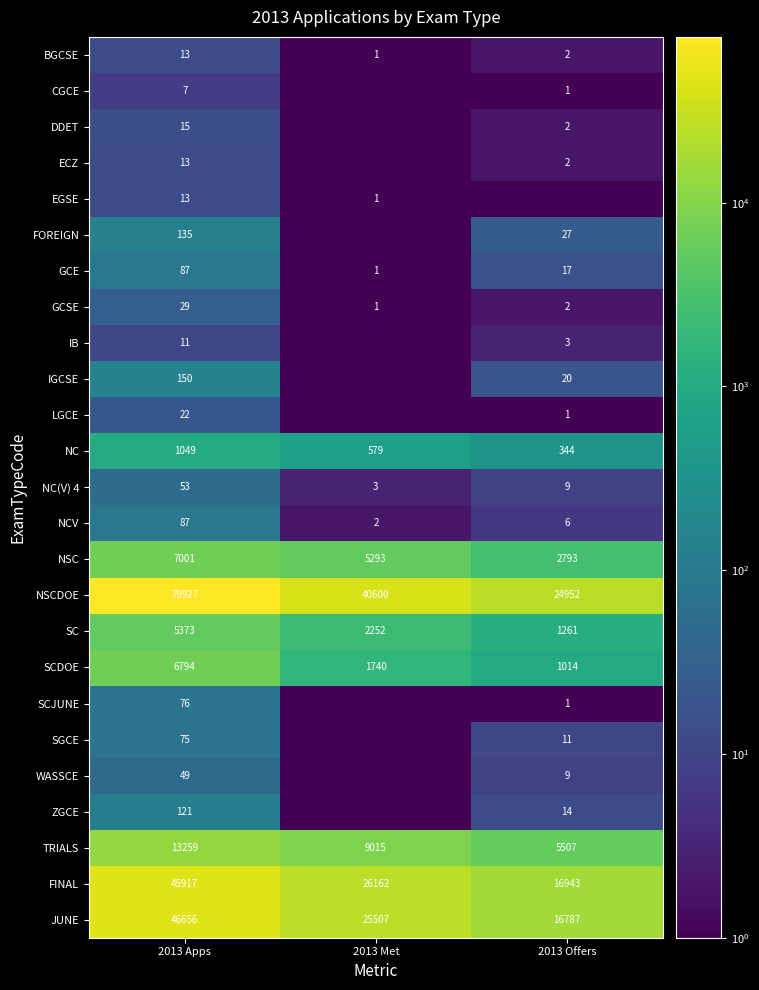

What is the difference between the maximum and minimum values in the NC(V) 4 series?

50.0